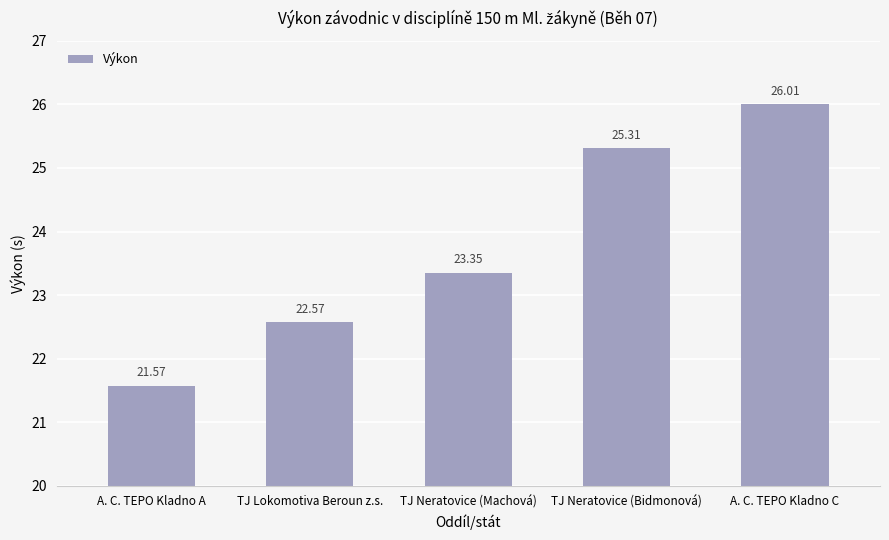

What is the change in value from TJ Lokomotiva Beroun z.s. to TJ Neratovice (Bidmonová)?

+2.7